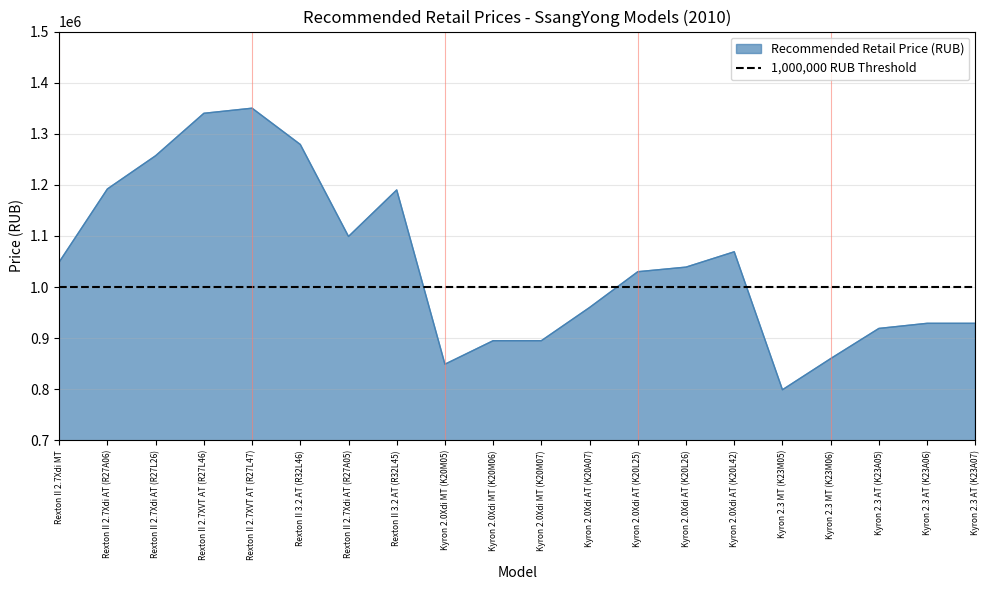

Reading left to right, what are all the values shown in this chart?

Rexton II 2.7Xdi MT=1049000	Rexton II 2.7Xdi AT (R27A06)=1192000	Rexton II 2.7Xdi AT (R27L26)=1257000	Rexton II 2.7XVT AT (R27L46)=1340000	Rexton II 2.7XVT AT (R27L47)=1350000	Rexton II 3.2 AT (R32L46)=1279000	Rexton II 2.7Xdi AT (R27A05)=1099000	Rexton II 3.2 AT (R32L45)=1190000	Kyron 2.0Xdi MT (K20M05)=849000	Kyron 2.0Xdi MT (K20M06)=895000	Kyron 2.0Xdi MT (K20M07)=895000	Kyron 2.0Xdi AT (K20A07)=960000	Kyron 2.0Xdi AT (K20L25)=1030000	Kyron 2.0Xdi AT (K20L26)=1039000	Kyron 2.0Xdi AT (K20L42)=1069000	Kyron 2.3 MT (K23M05)=799000	Kyron 2.3 MT (K23M06)=860000	Kyron 2.3 AT (K23A05)=919000	Kyron 2.3 AT (K23A06)=929000	Kyron 2.3 AT (K23A07)=929000